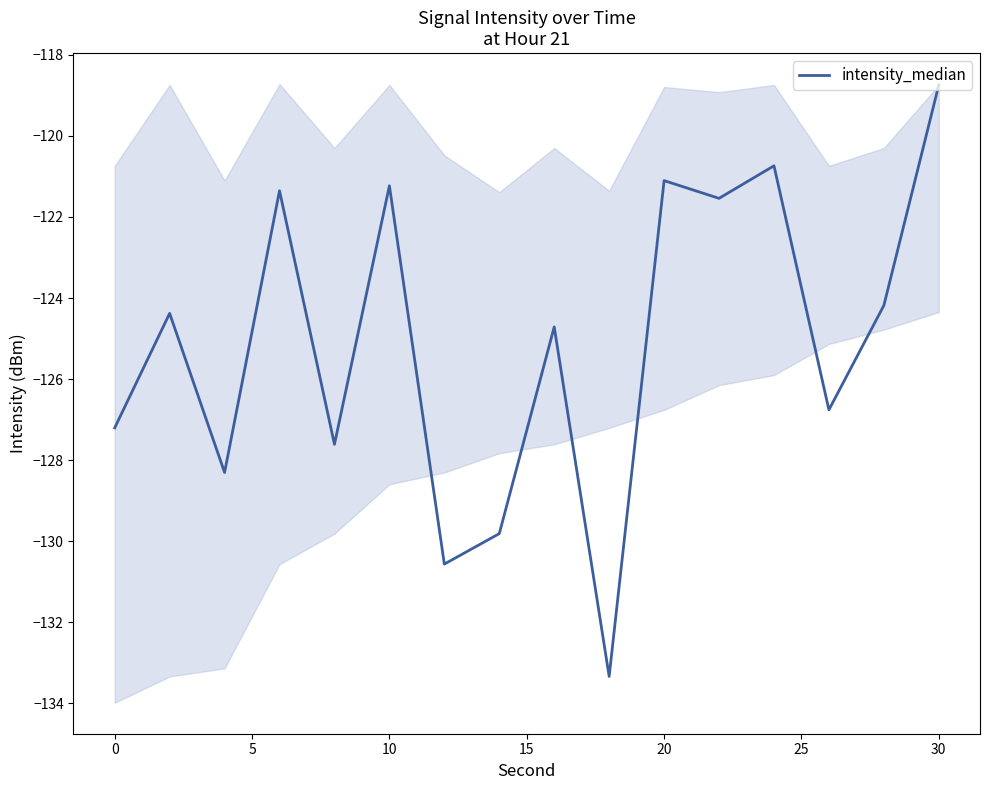

How many interior local peaks (higher than both neighbors) does the data have?

6